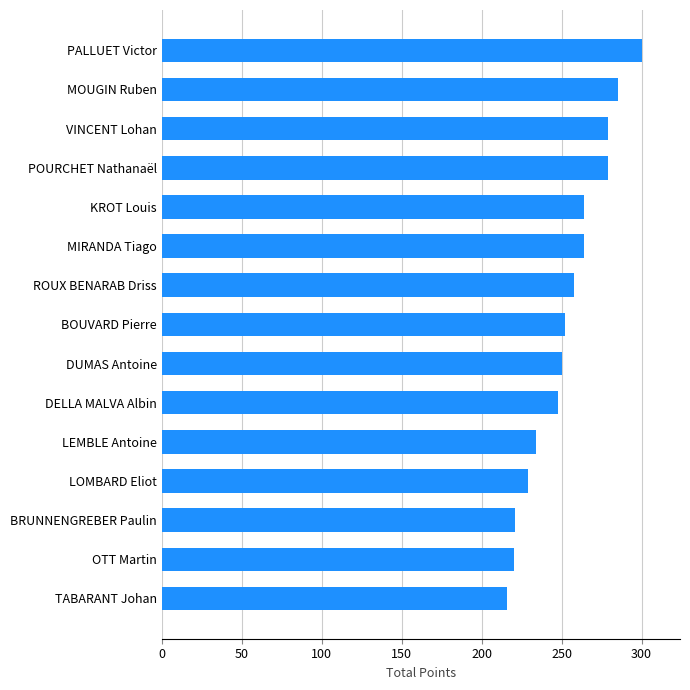

How many bars are there in total?

15